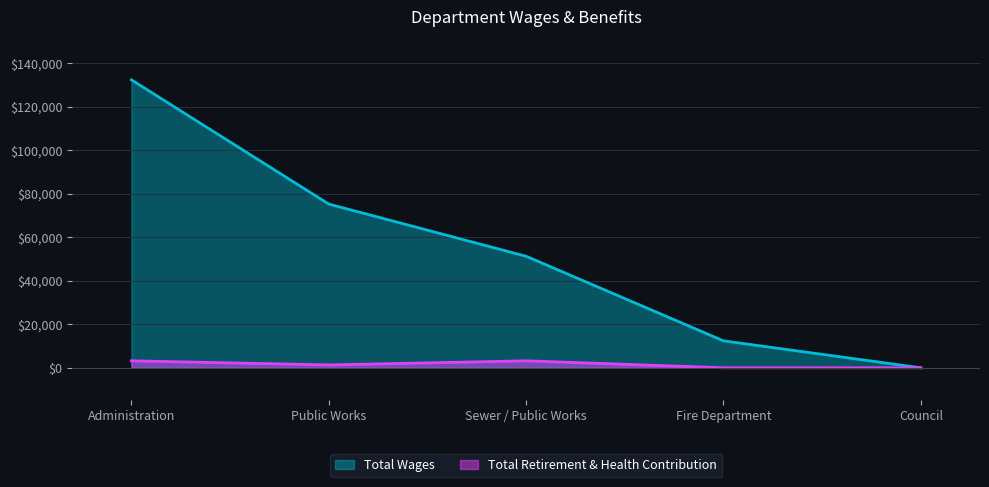

Reading right to left, list all the values displayed in this chart.

Total Wages: 0	12380	51234	75202	132261
Total Retirement & Health Contribution: 0	0	3204	1314	3204